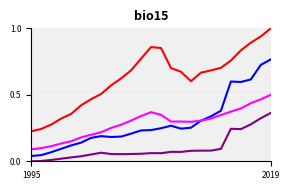

Does the chart have visible grid lines?

Yes